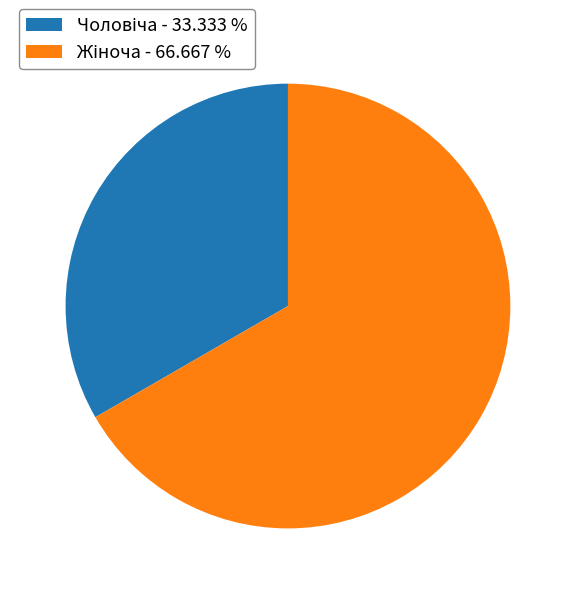

Does any single category account for the majority?

Yes